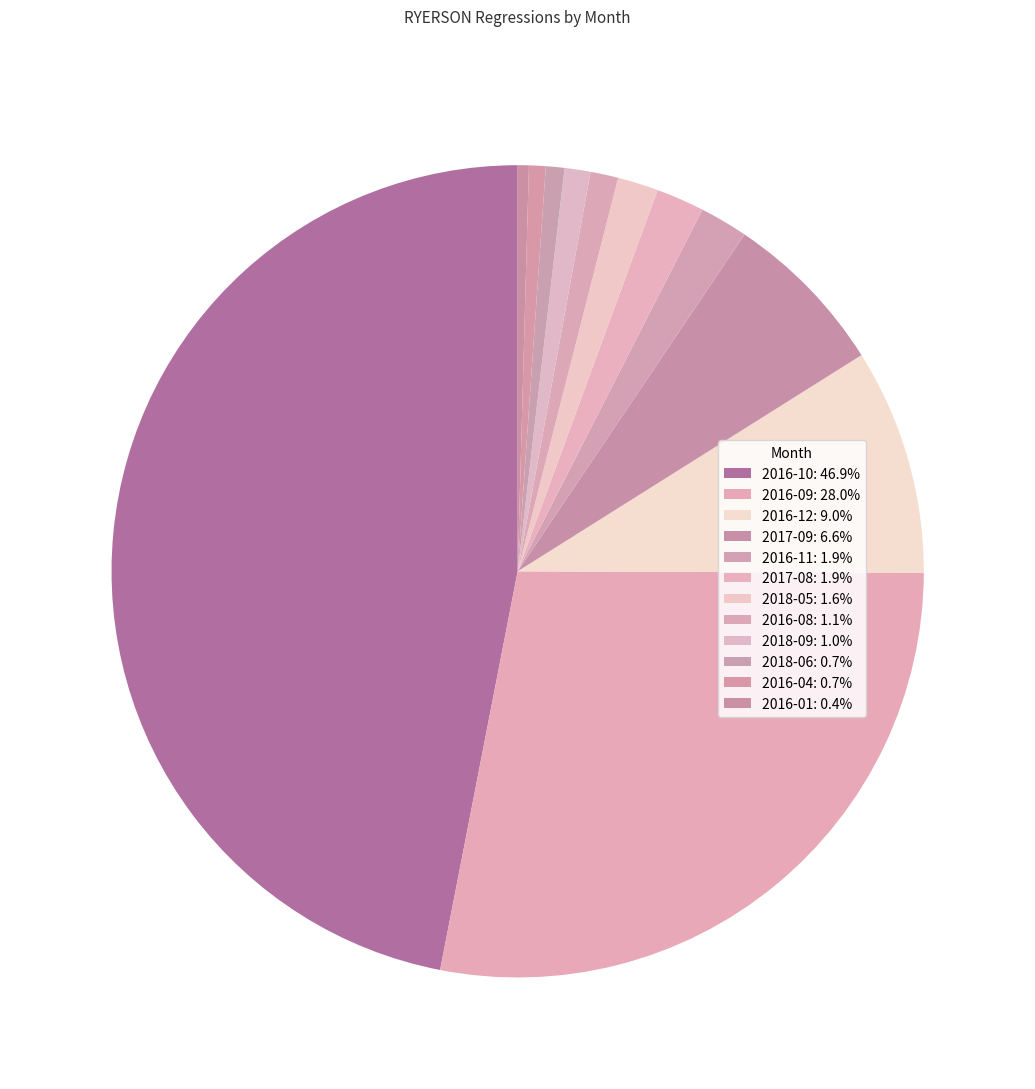

Count the number of slices in the pie.

12